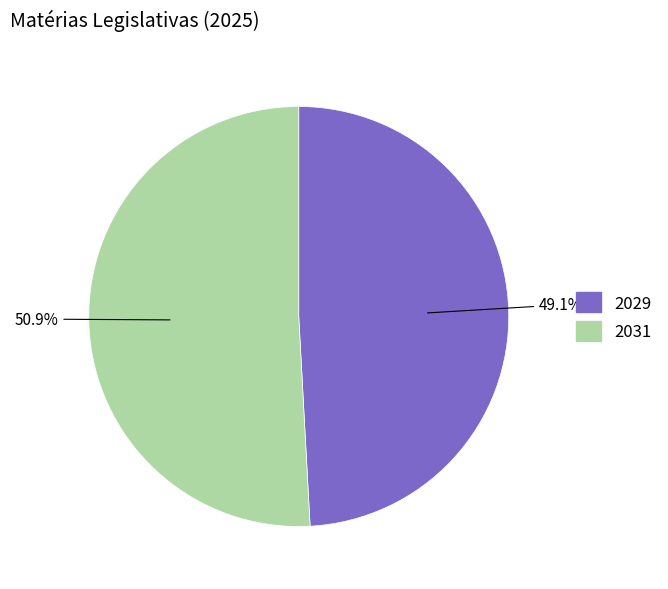

The 2029 slice represents 49% of the pie. True or false?

True